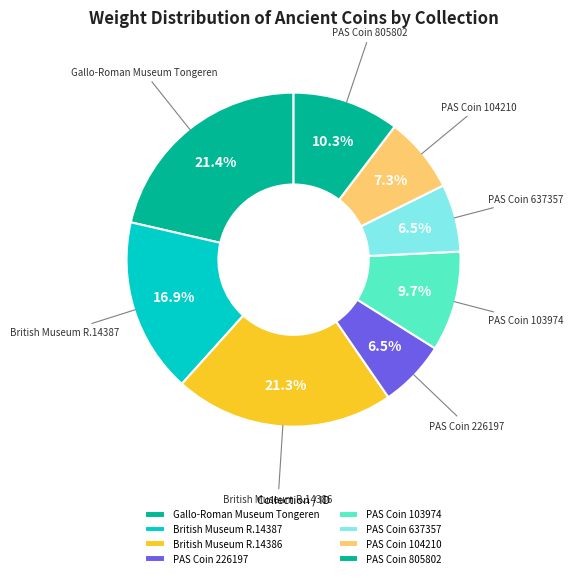

Which has a higher value, PAS Coin 103974 or British Museum R.14386?

British Museum R.14386